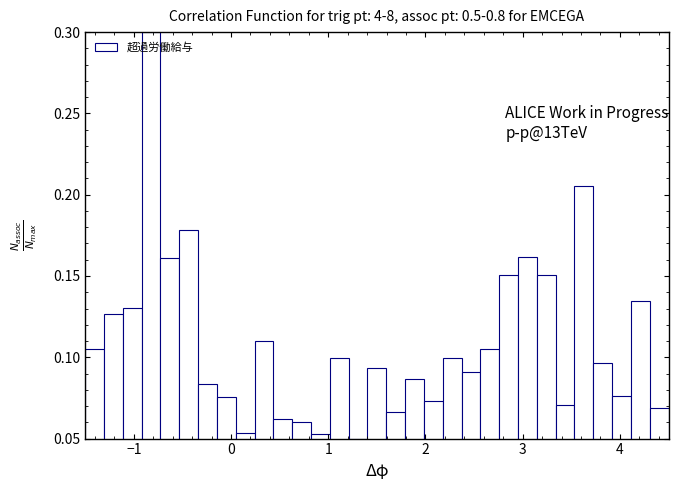

Read against the x-axis, roughly where is the centre of the tallest bar?

-0.8